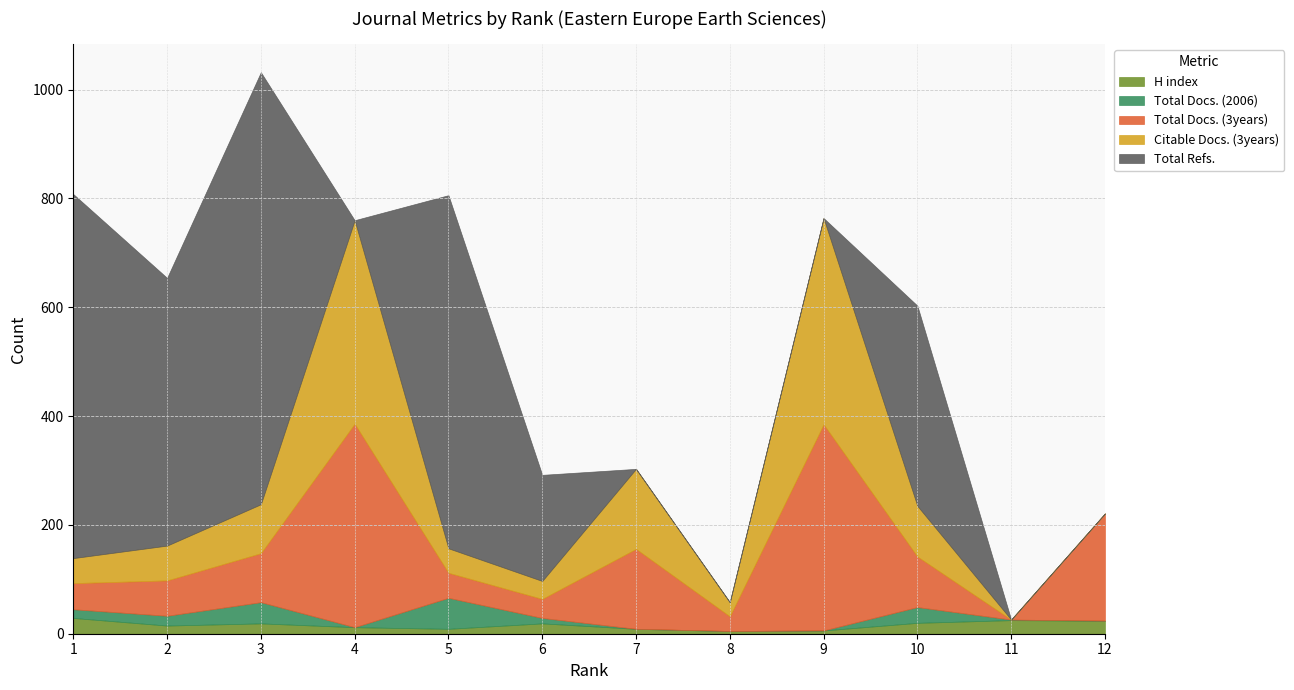

Which category has the lowest value in the Total Docs. (3years) series?

11